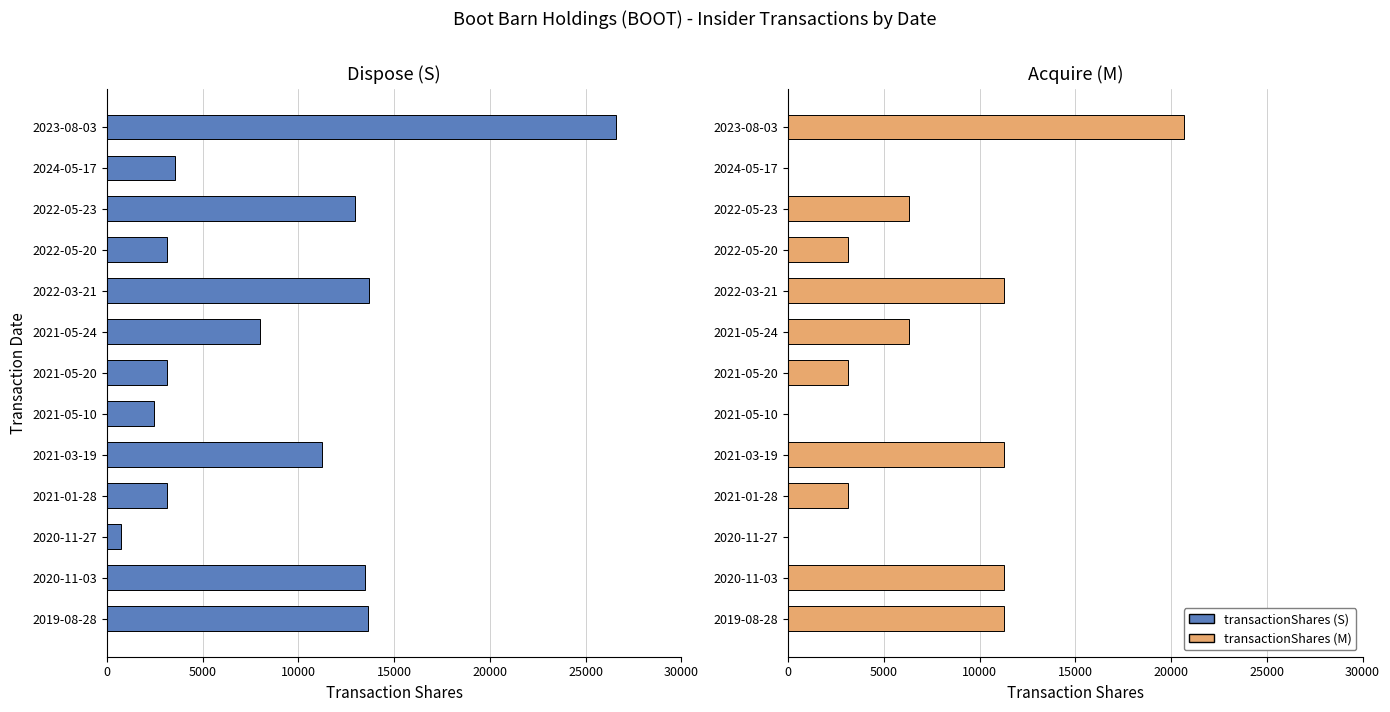

What is the sum of the transactionShares (S) values at 2021-05-10 and 2020-11-03?

15941